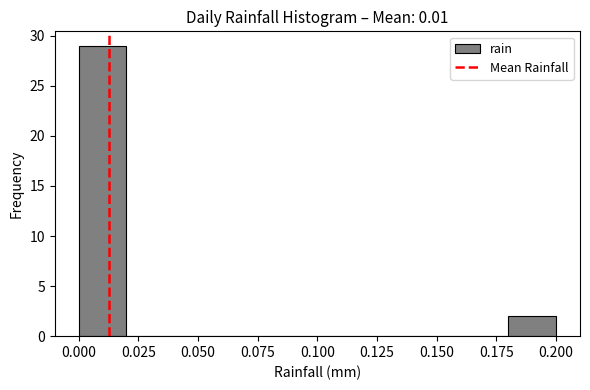

What is the height of the bar covering 0.00 to 0.02 on the x-axis? The values are not printed on the chart, so give them approximately, as read against the axis.

29